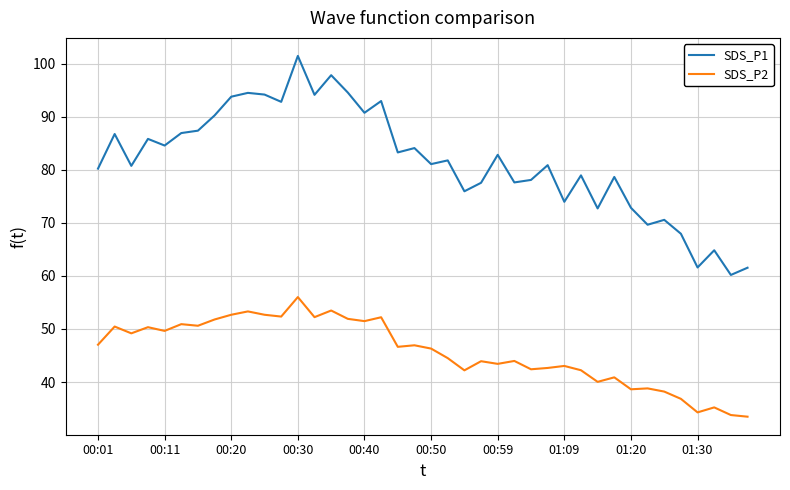

True or false: SDS_P1 and SDS_P2 cross at least once.

False